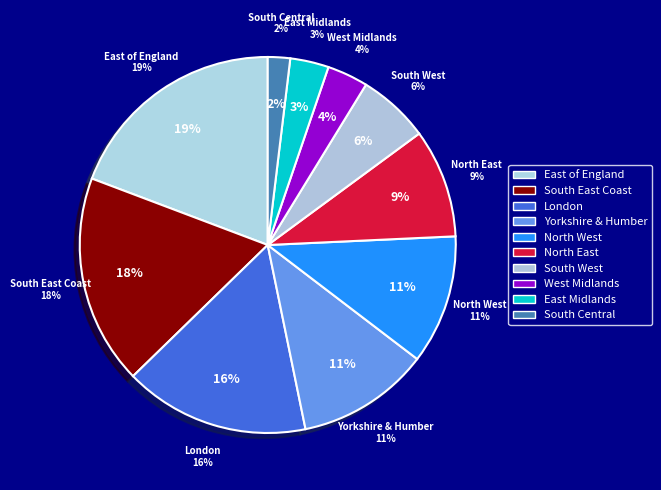

Between Yorkshire & Humber and North West, which is larger?

Yorkshire & Humber